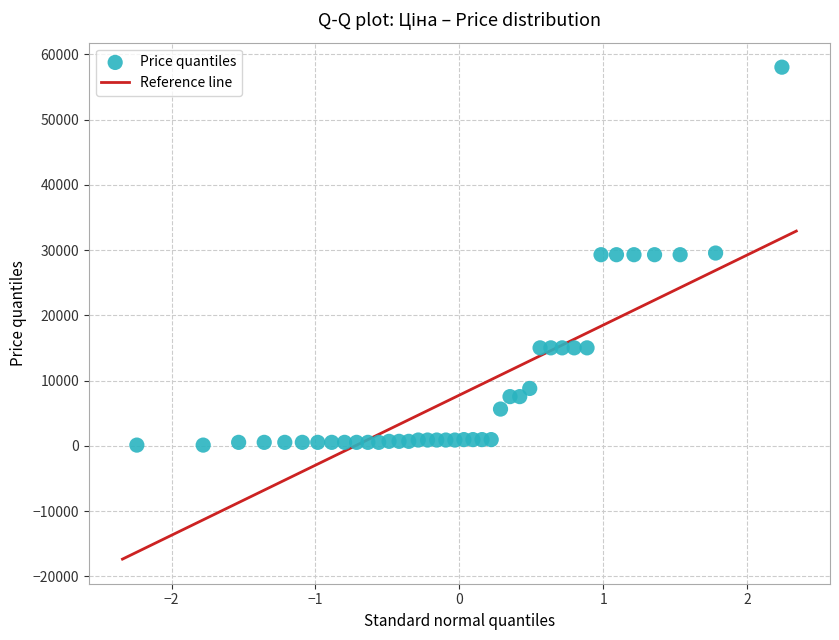

What is the range of X values (max minus min)?

4.5